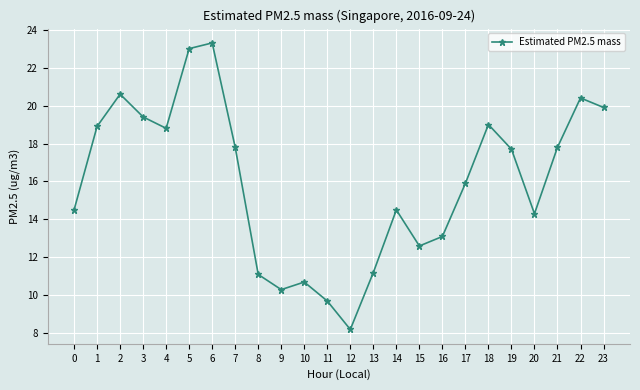

At which category does the data reach its first local valley?

4